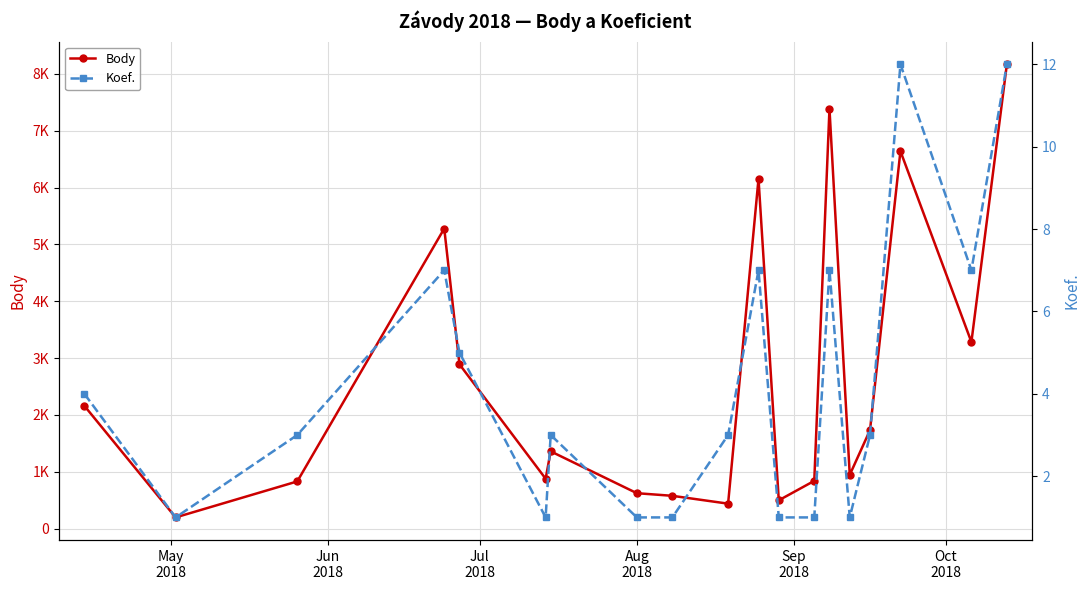

True or false: Body has more than 2 interior local peaks.

True